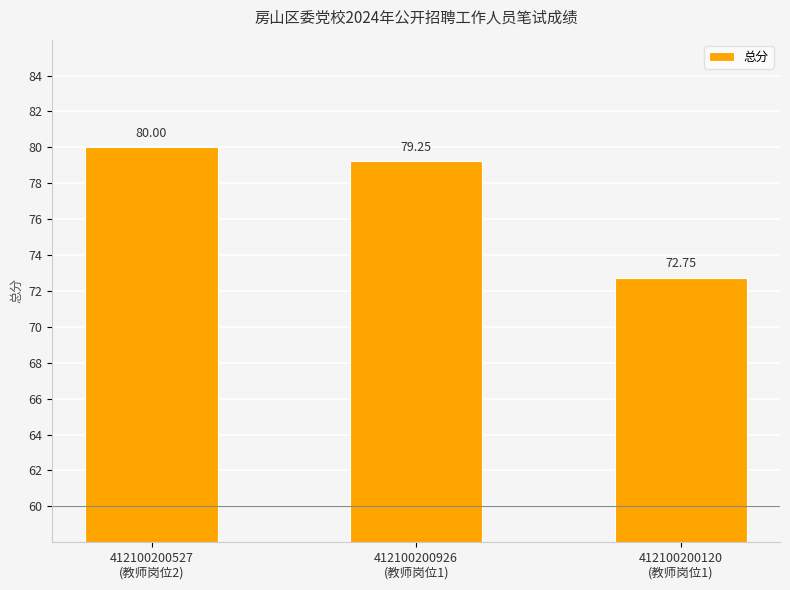

How many bars are there in total?

3